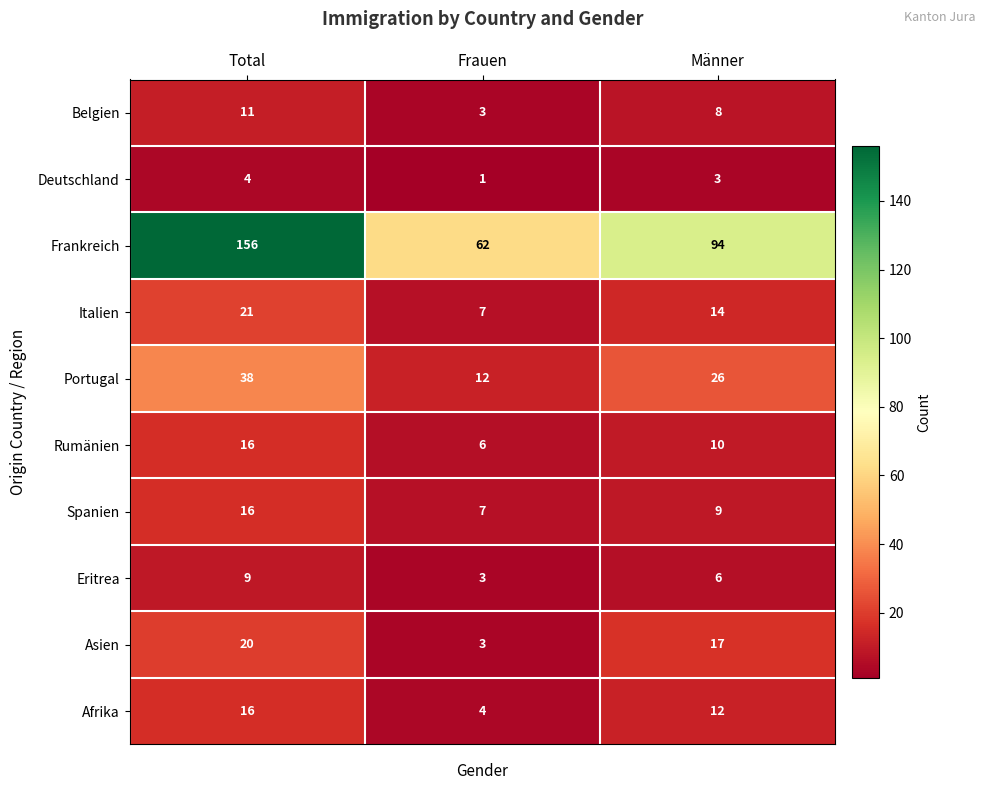

Reading left to right, what are all the values shown in this chart?

Belgien: Total=11	Frauen=3	Männer=8
Deutschland: Total=4	Frauen=1	Männer=3
Frankreich: Total=156	Frauen=62	Männer=94
Italien: Total=21	Frauen=7	Männer=14
Portugal: Total=38	Frauen=12	Männer=26
Rumänien: Total=16	Frauen=6	Männer=10
Spanien: Total=16	Frauen=7	Männer=9
Eritrea: Total=9	Frauen=3	Männer=6
Asien: Total=20	Frauen=3	Männer=17
Afrika: Total=16	Frauen=4	Männer=12